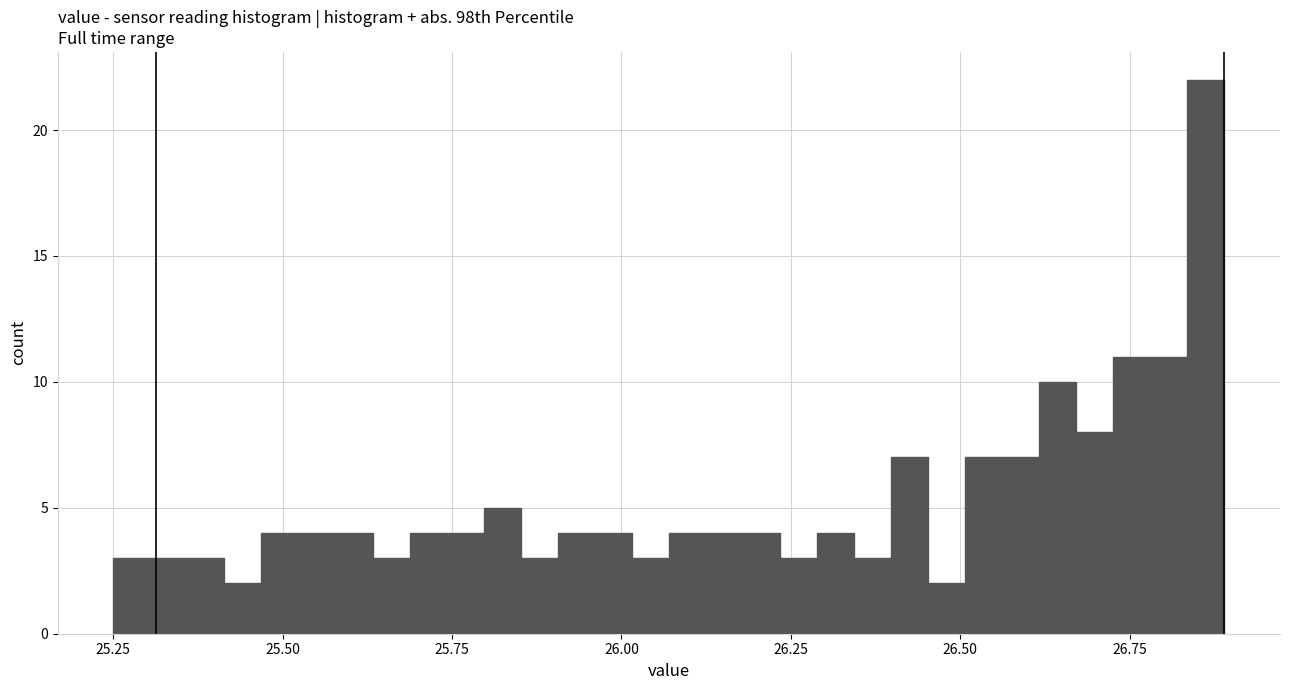

Around what value on the x-axis is the tallest bar? Give the approximate position of its centre, as read against the axis.

26.85